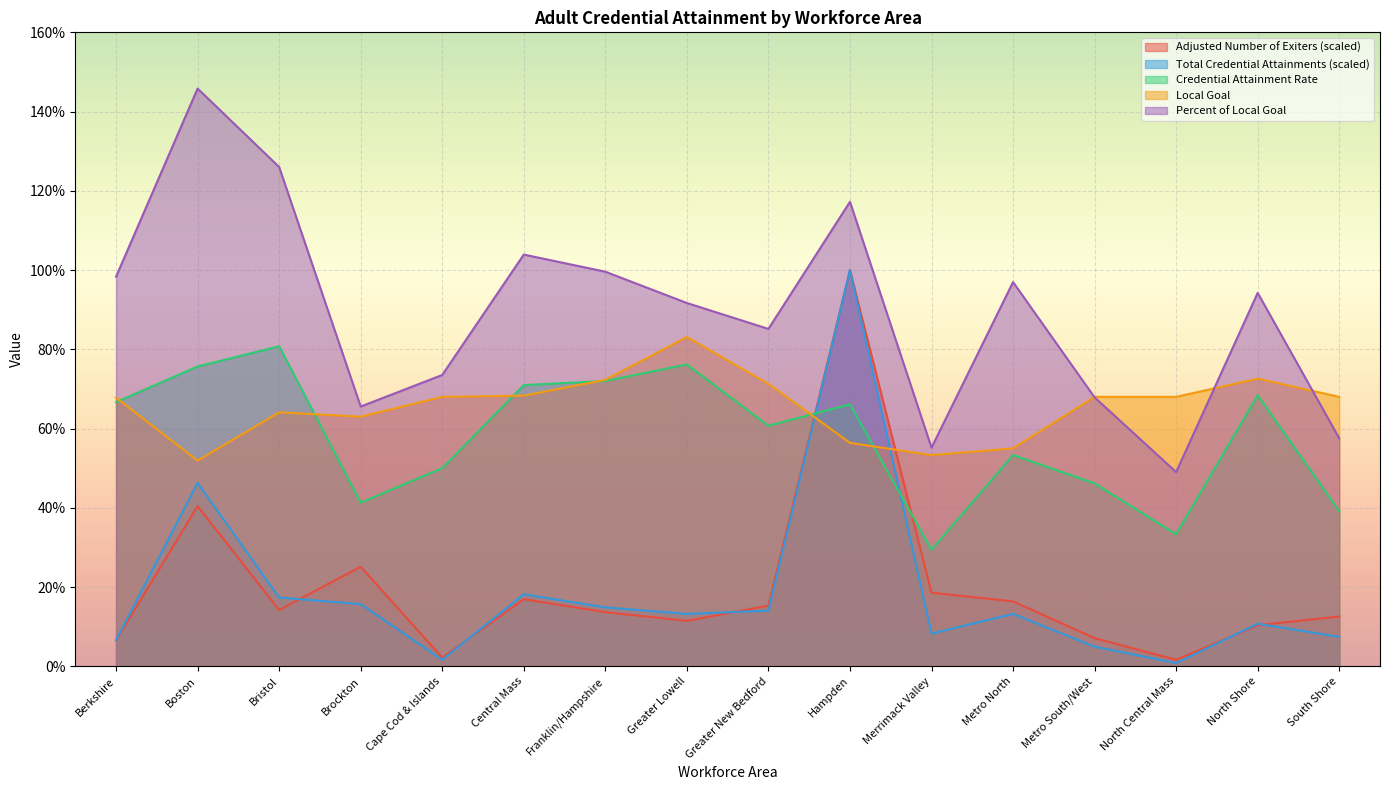

What is the difference between the maximum and minimum values in the Local Goal series?

0.3